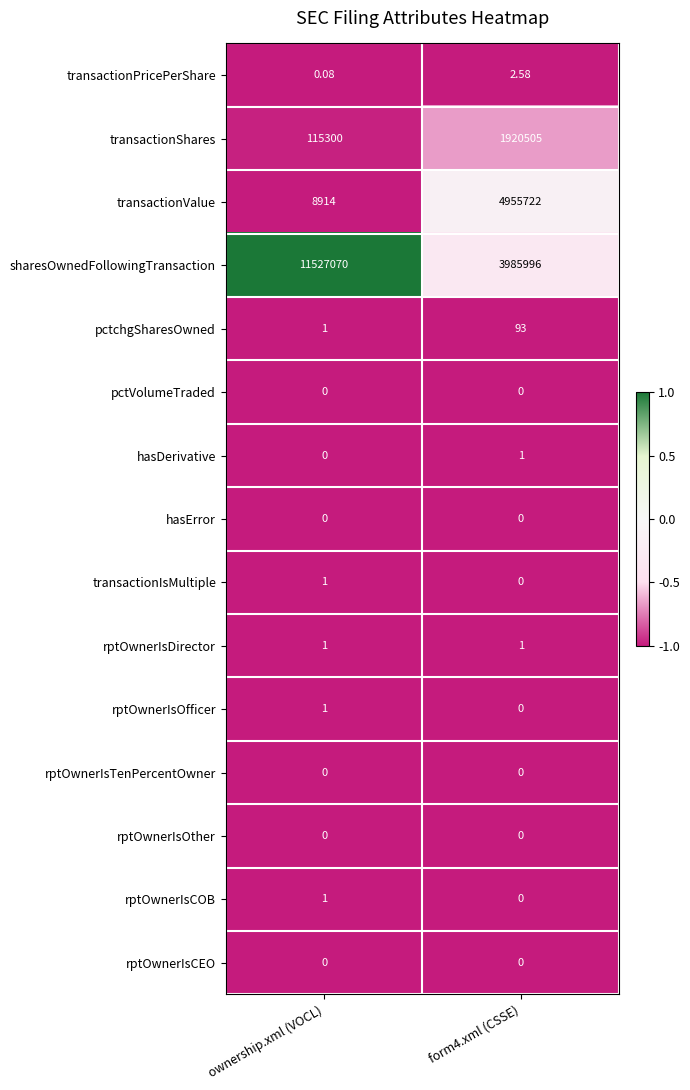

Which category has the highest value across all series?

ownership.xml (VOCL)